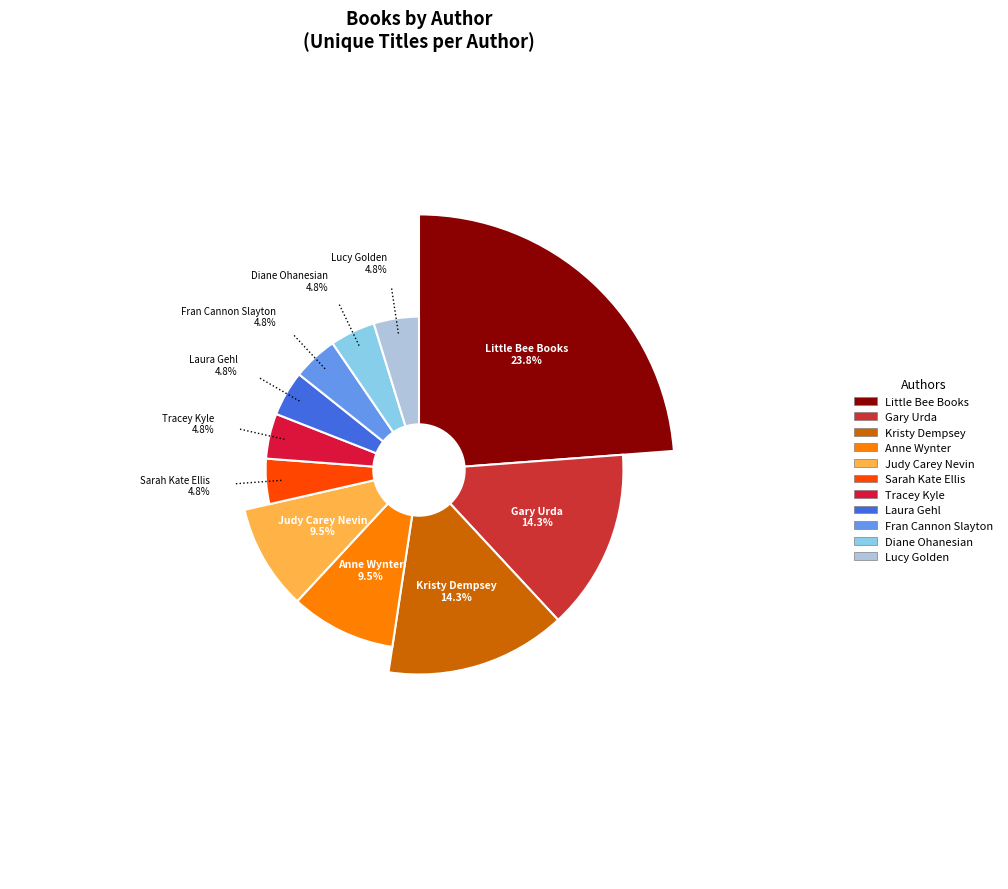

Is it true that Tracey Kyle (2130289864) is 5% of the pie?

True